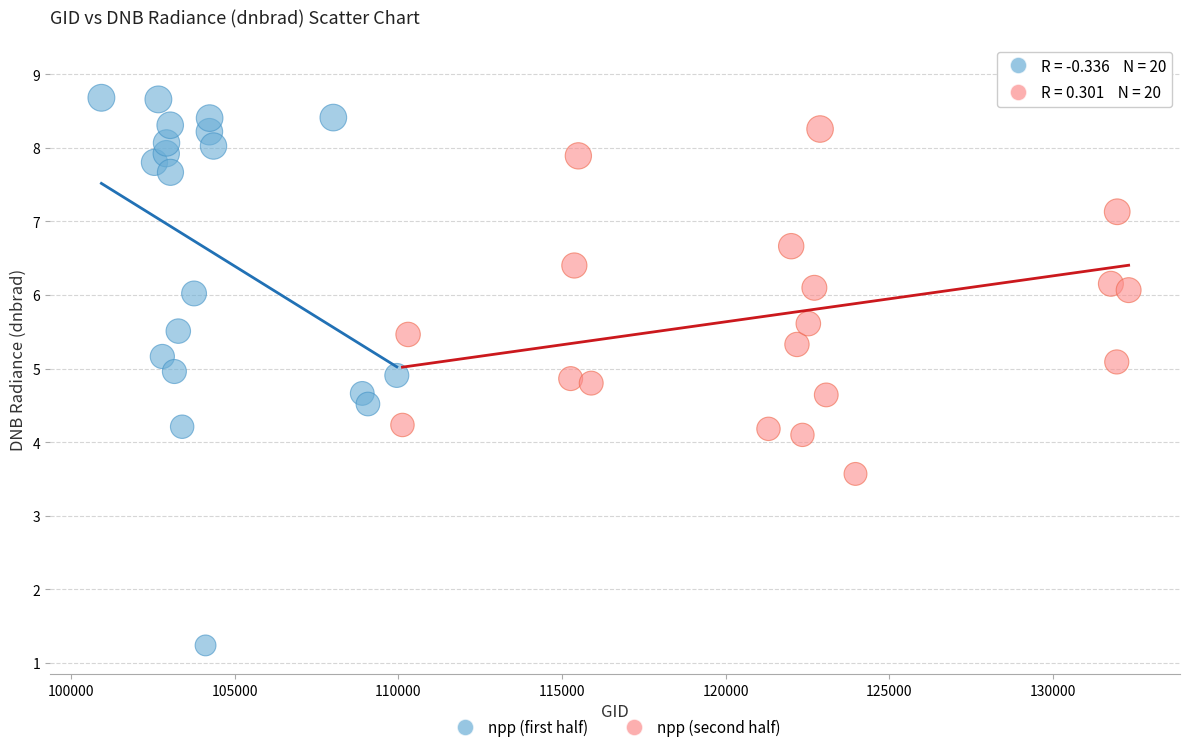

What are all the series names shown in the legend?

npp (first half), npp (second half)